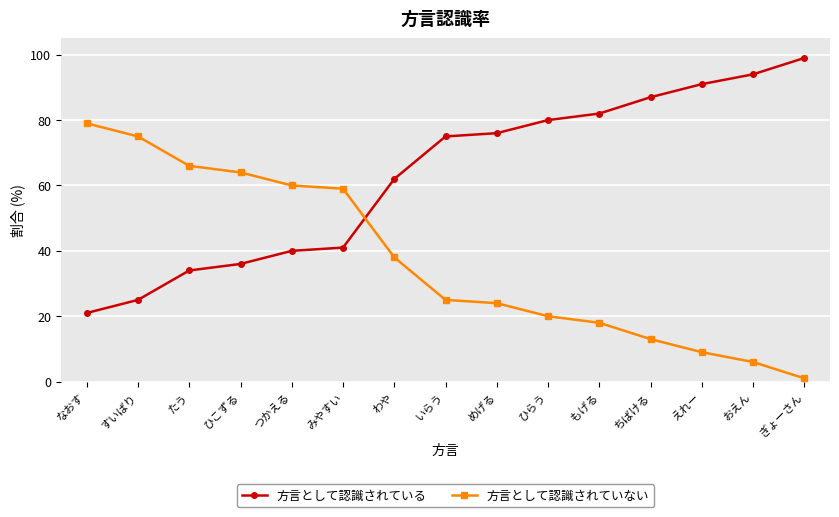

At which label is 方言として認識されている closest to 60?

わや